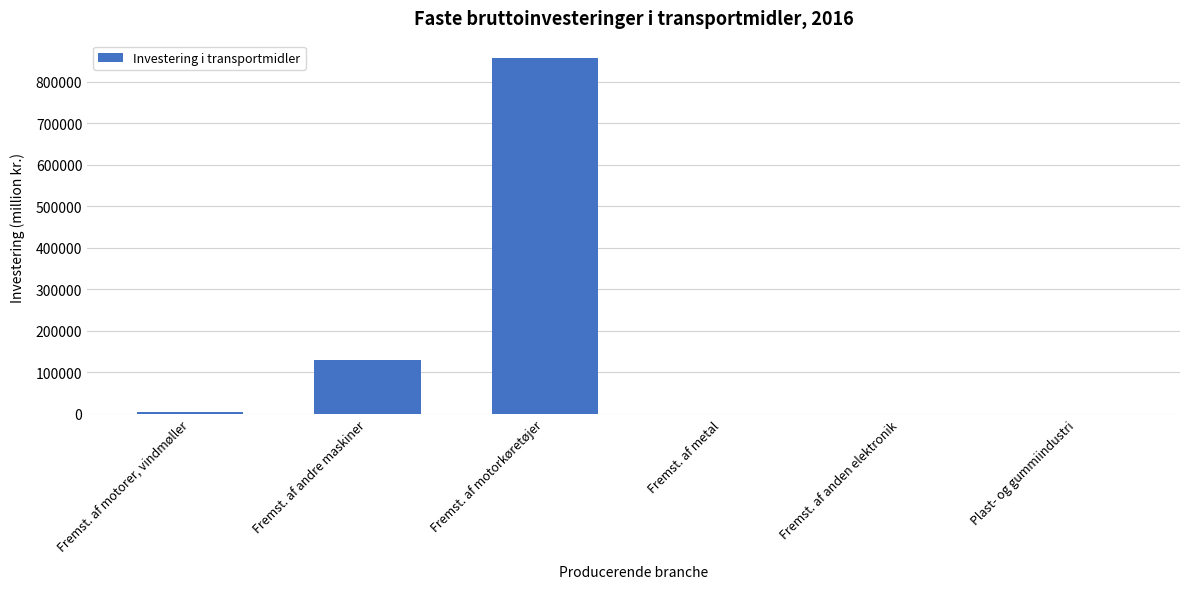

Read the value at Fremst. af metal.

154.2